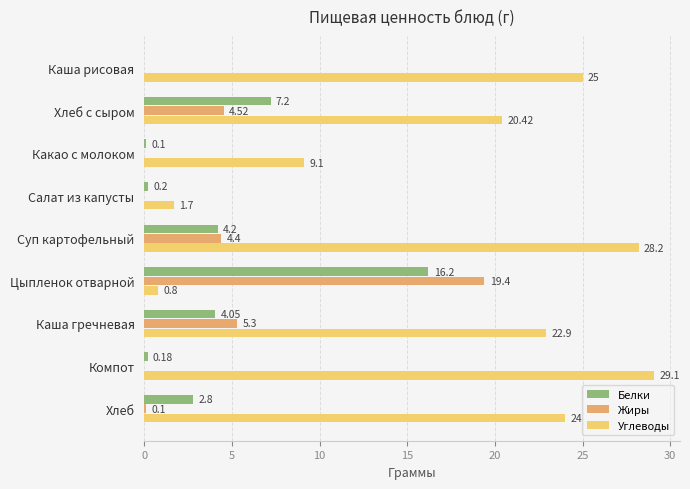

What is the sum of all Углеводы values?

161.2